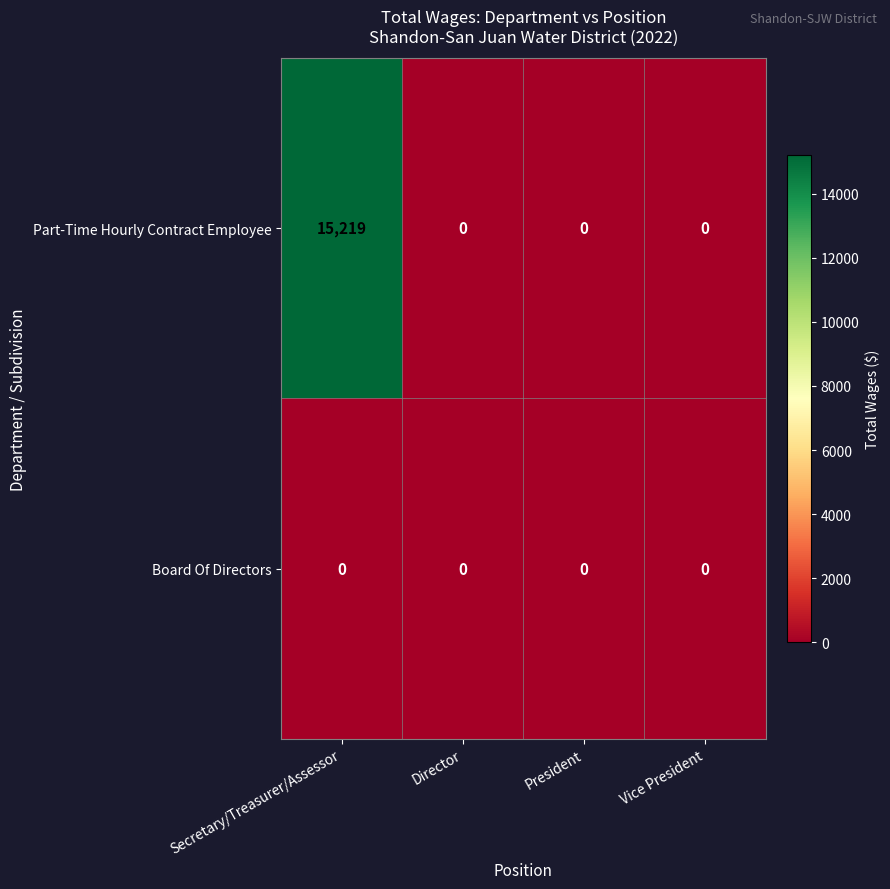

Reading right to left, transcribe all the data shown in this chart.

Part-Time Hourly Contract Employee: Vice President=0	President=0	Director=0	Secretary/Treasurer/Assessor=15219
Board Of Directors: Vice President=0	President=0	Director=0	Secretary/Treasurer/Assessor=0